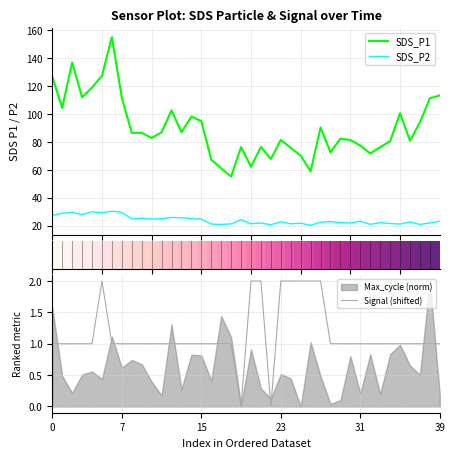

True or false: SDS_P1 and SDS_P2 intersect in this chart.

False